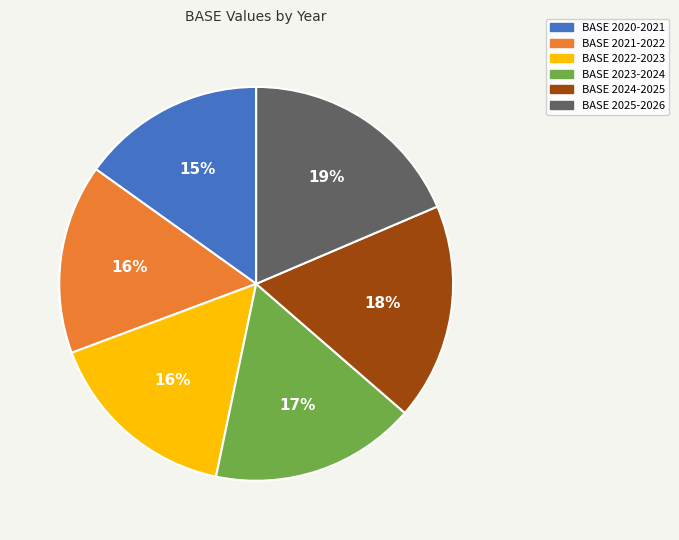

Do BASE 2020-2021 and BASE 2024-2025 together represent more than half of the pie?

No